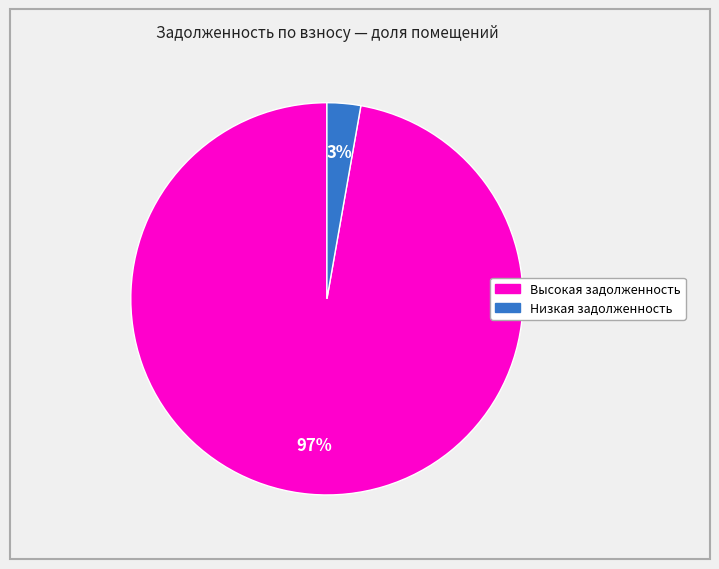

How many segments does this pie chart have?

2